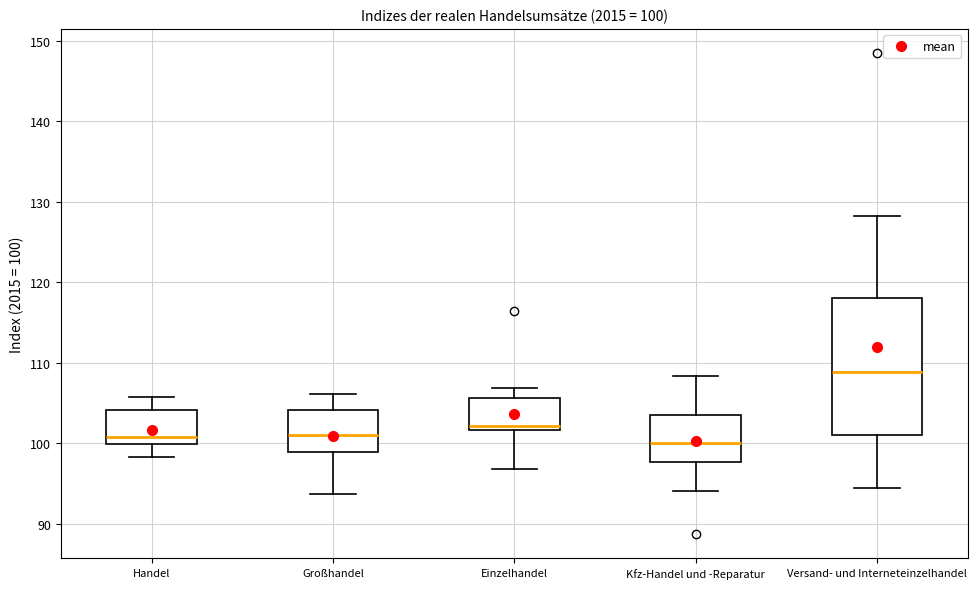

Which box's median line is the highest?

Versand- und Interneteinzelhandel